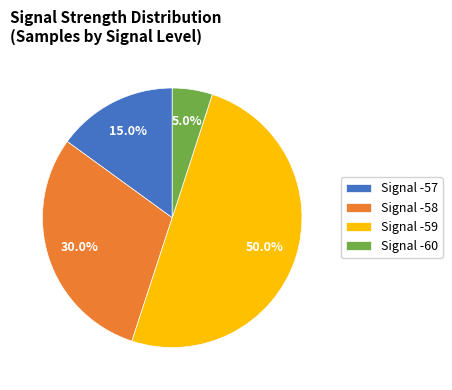

Which category accounts for the majority?

Signal -59